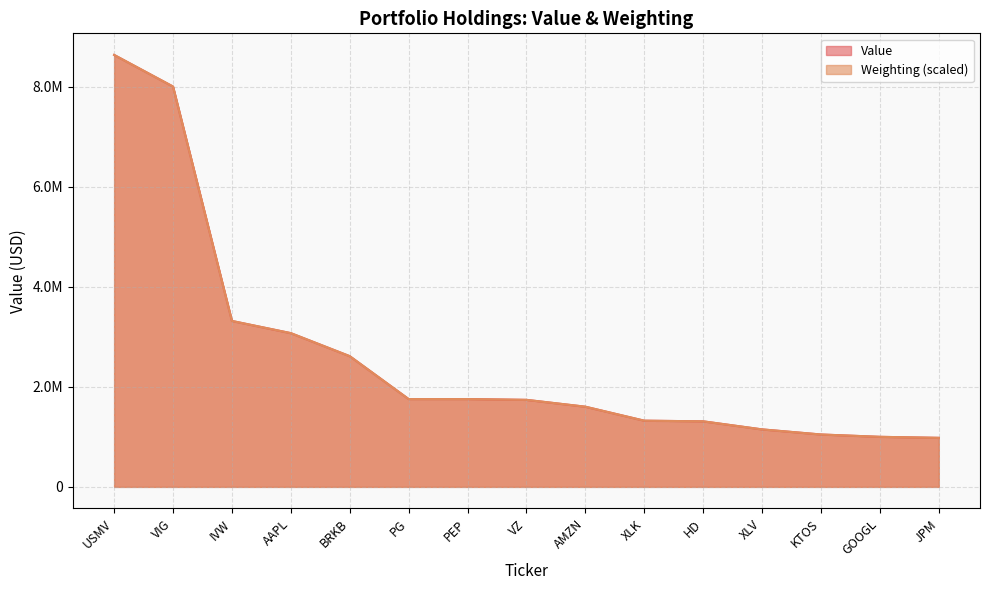

What is the value of the Weighting point at the 13th from the left?

1046928.2